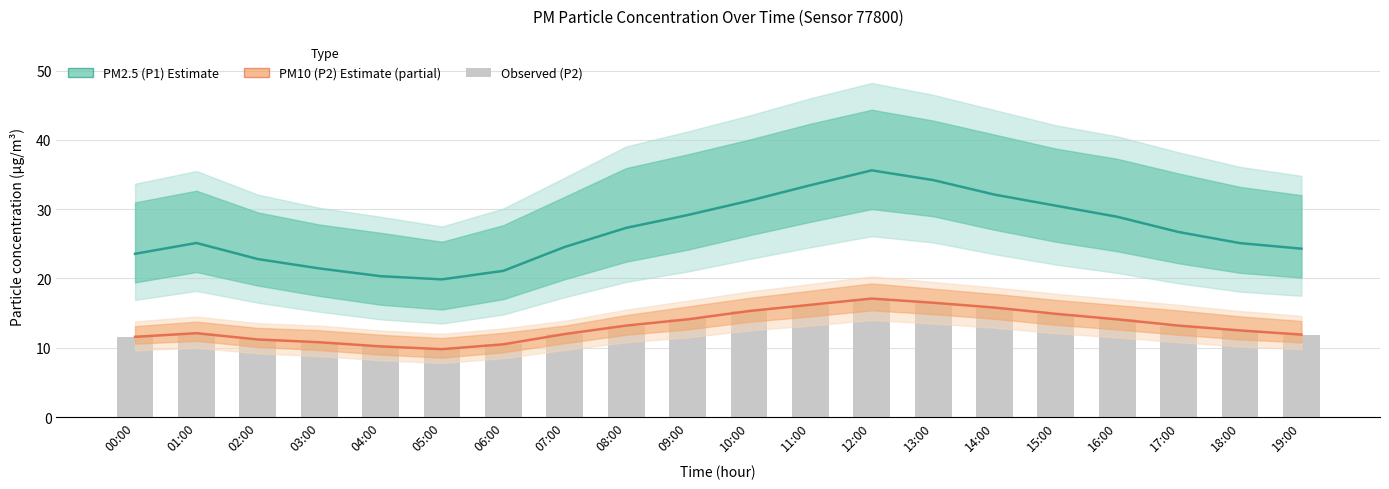

Reading right to left, transcribe all the data shown in this chart.

PM2.5 (P1) Estimate: 24.3	25.1	26.7	28.9	30.5	32.1	34.2	35.6	33.5	31.2	29.1	27.3	24.6	21.1	19.9	20.3	21.4	22.8	25.1	23.6
PM10 (P2) Estimate (partial): 11.9	12.5	13.2	14.1	14.9	15.8	16.5	17.1	16.2	15.3	14.1	13.2	12.0	10.5	9.8	10.2	10.8	11.2	12.1	11.6
Observed (P2): 11.9	12.5	13.2	14.1	14.9	15.8	16.5	17.1	16.2	15.3	14.1	13.2	12.0	10.5	9.8	10.2	10.8	11.2	12.1	11.6